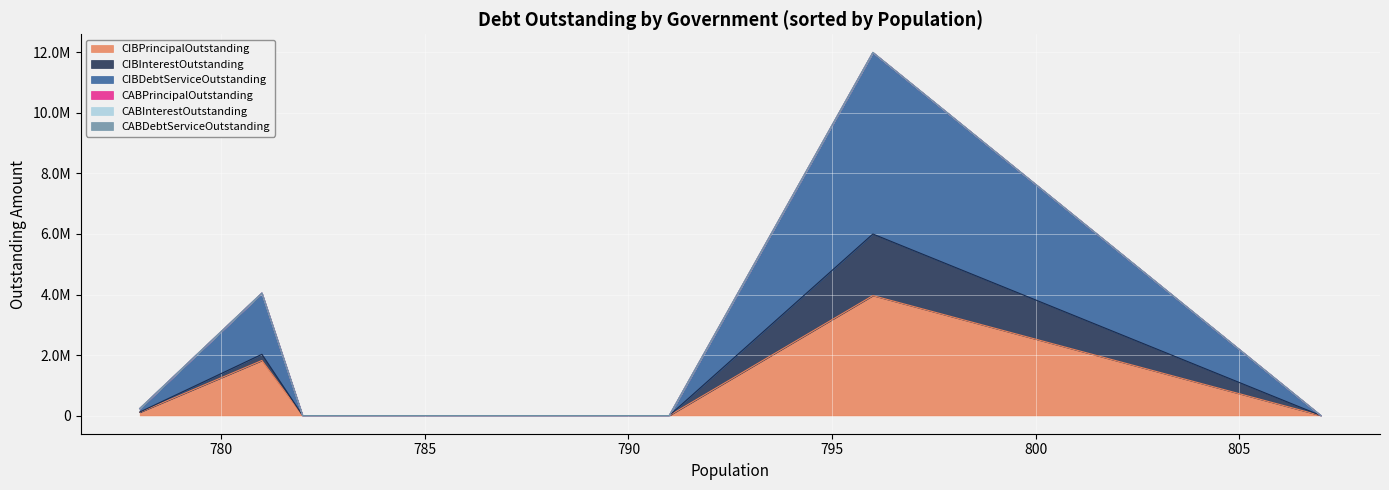

The value of CIBInterestOutstanding at Lometa is 826080.8. True or false?

False